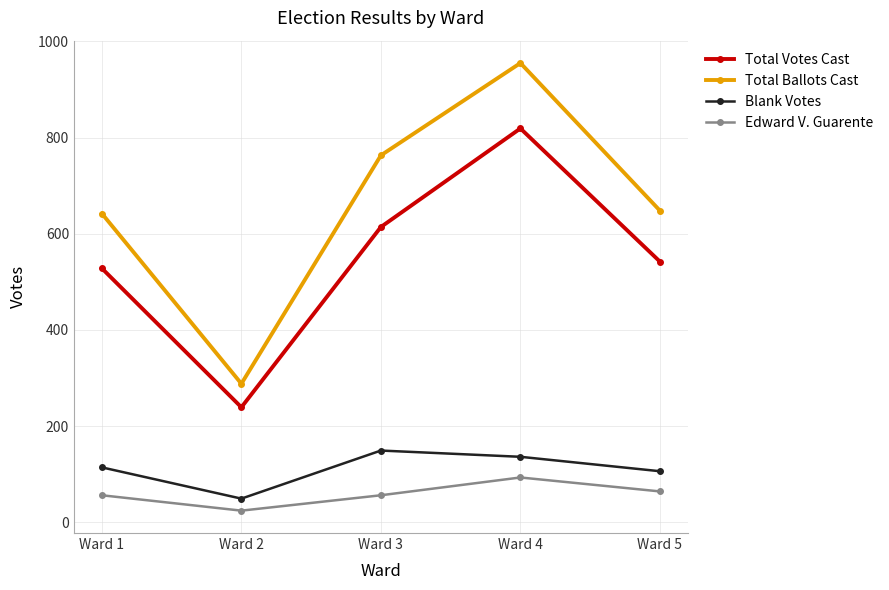

What is the approximate value of Edward V. Guarente at Ward 5, to the nearest 5?

65